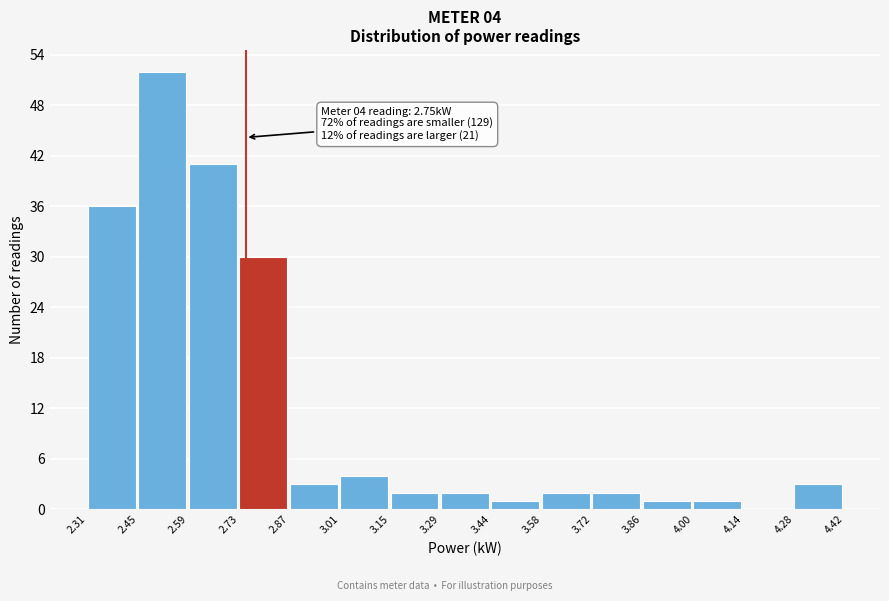

Which range on the x-axis has the tallest bar?

2.45 to 2.59